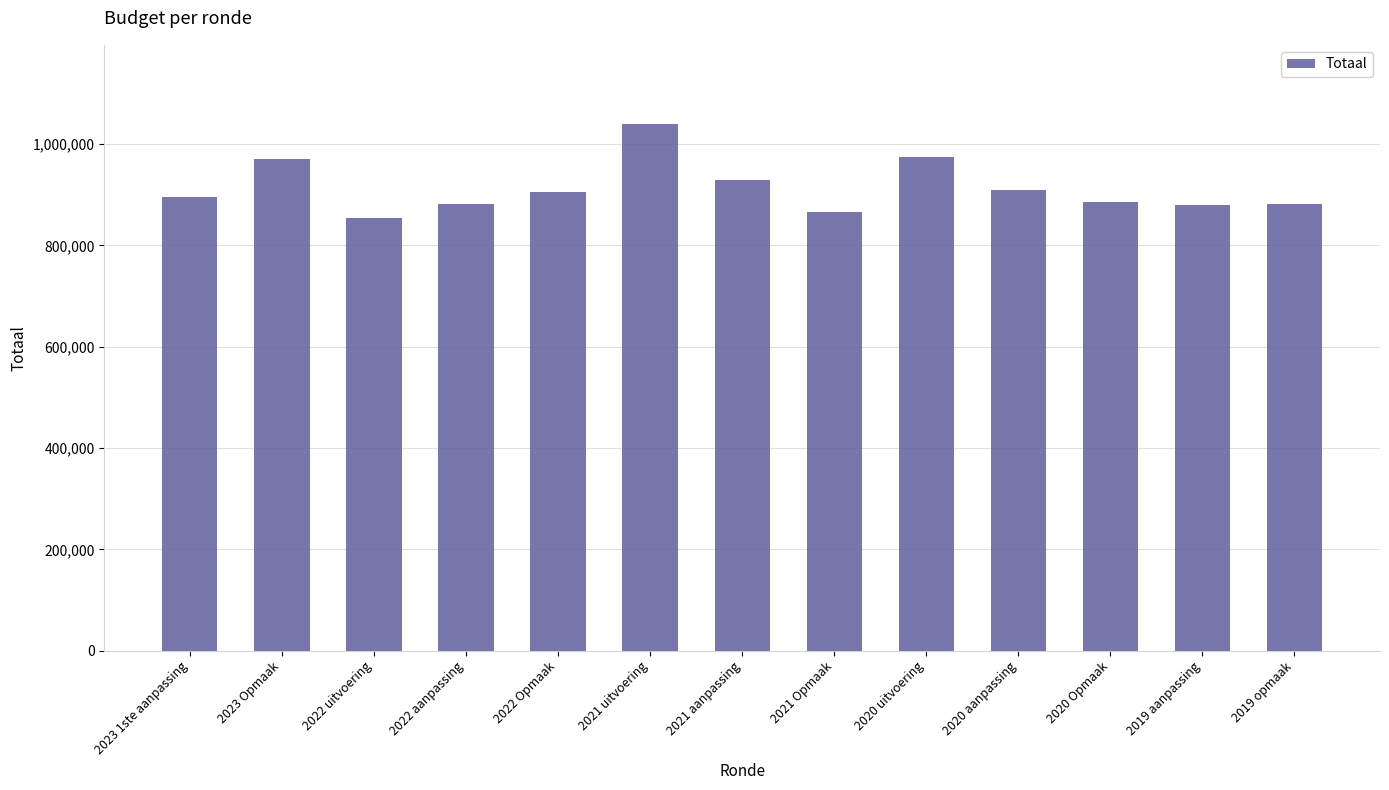

Which category has the highest value across all series?

2021 uitvoering